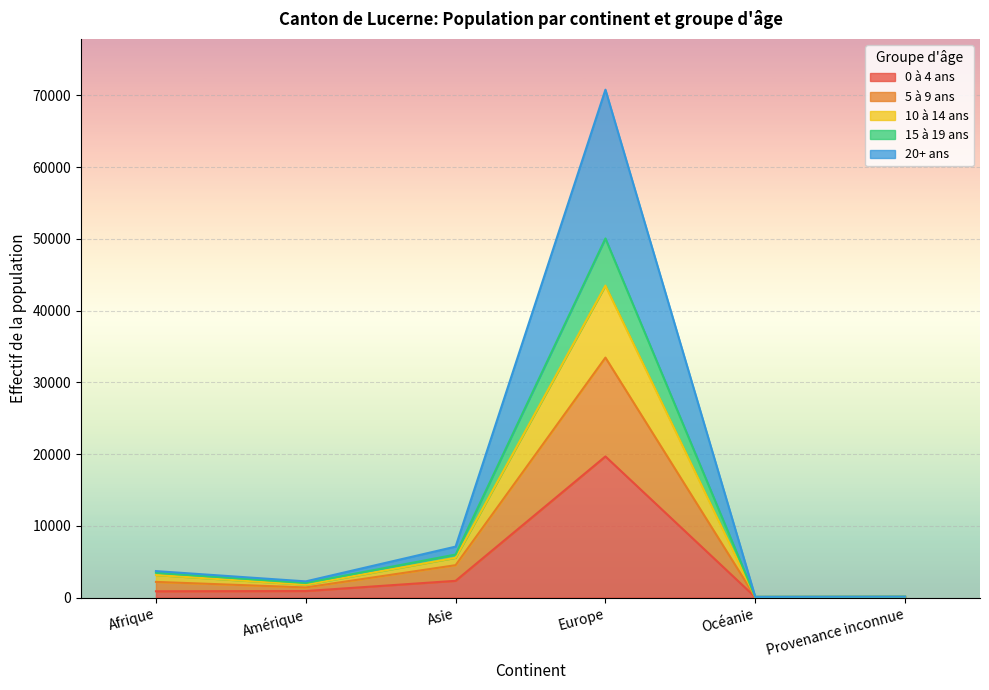

At which category is the sum across all series the highest?

Europe